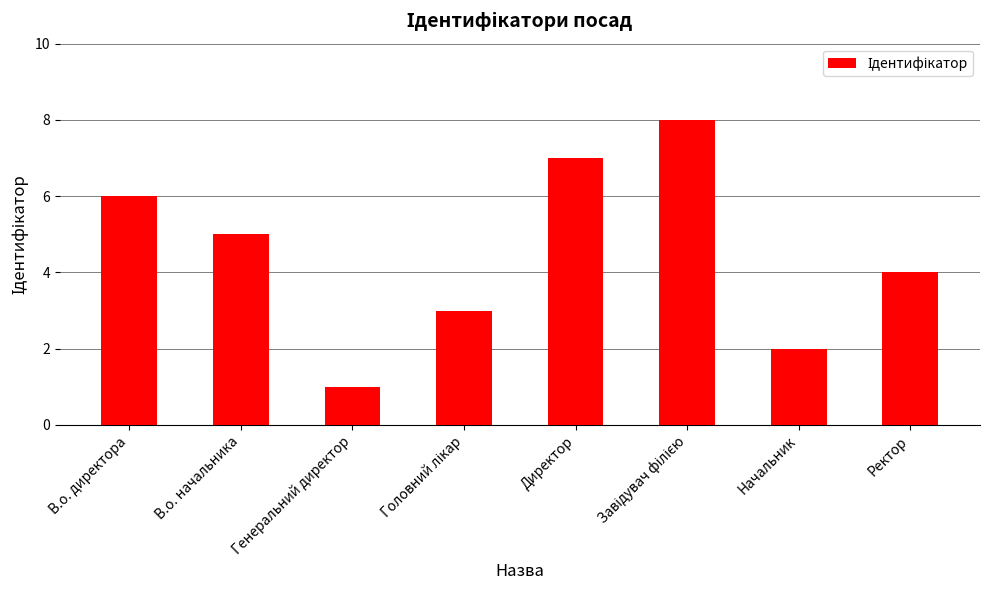

At which category does the chart reach its minimum across all series?

Генеральний директор